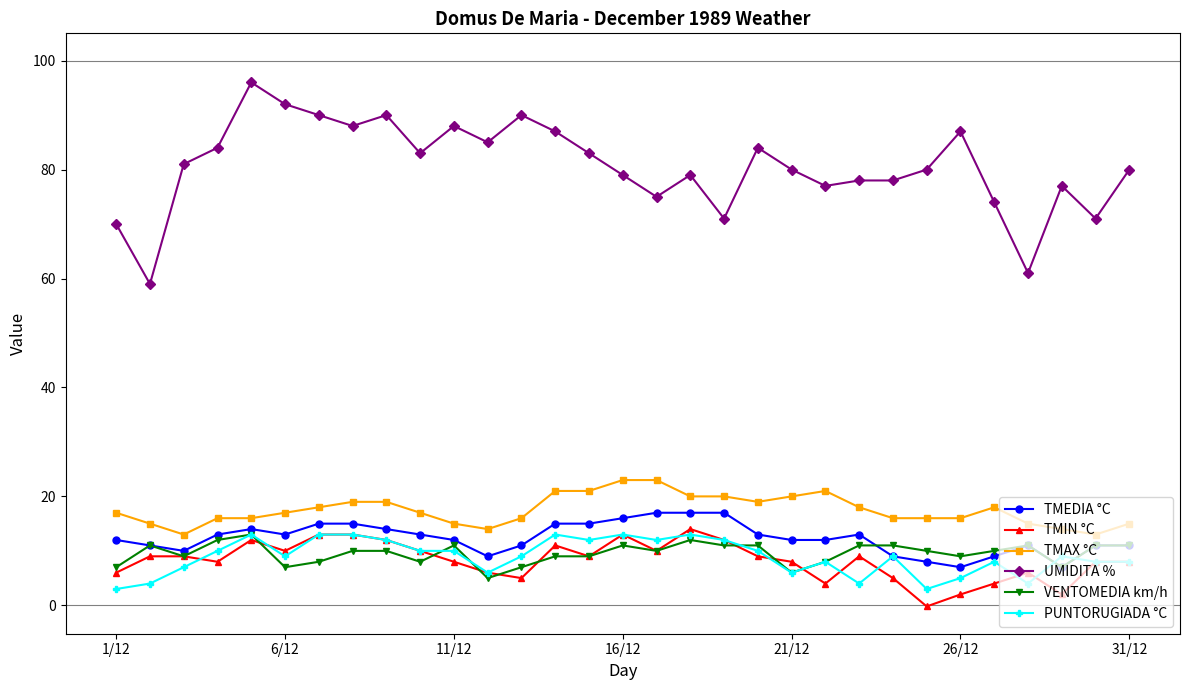

Which series has the widest spread of values?

UMIDITA %